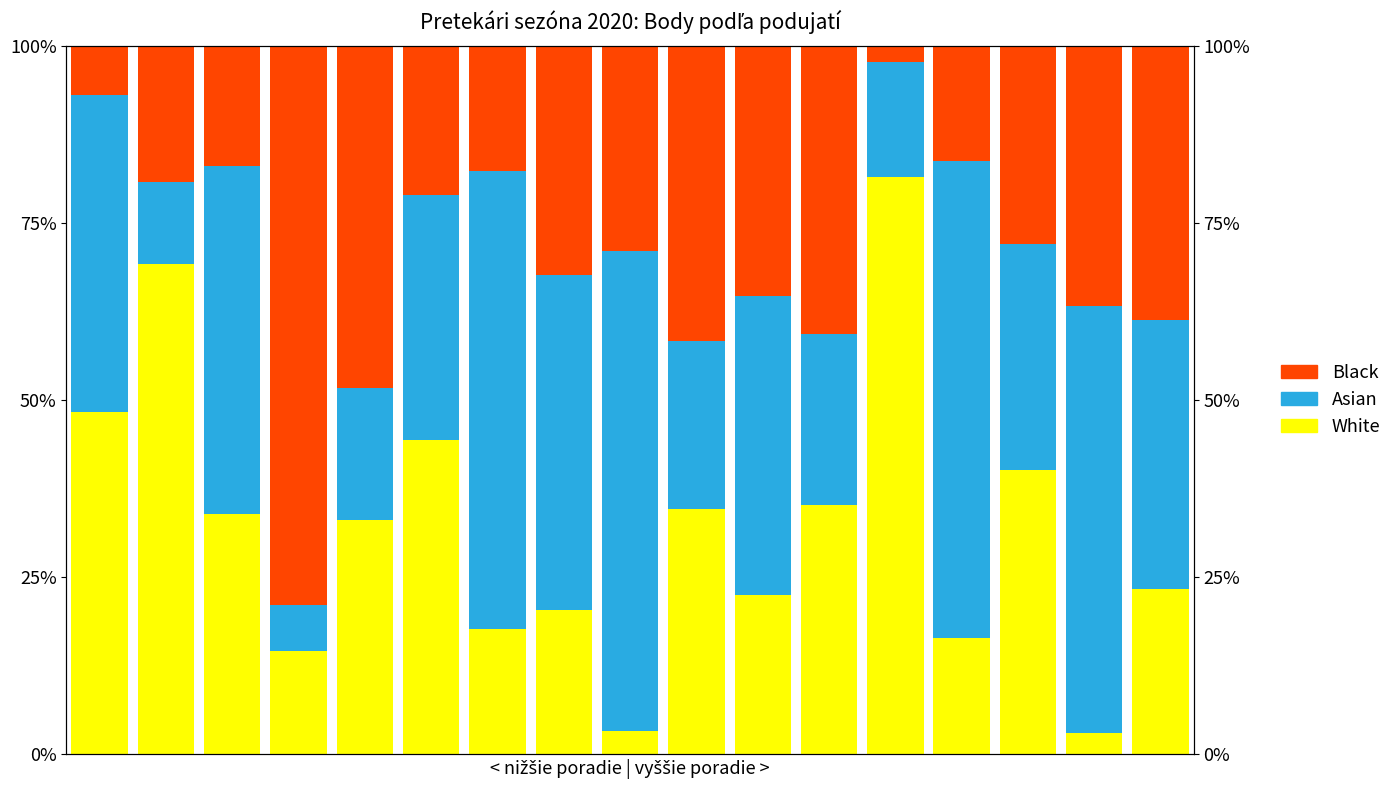

What is the value of the White bar at the 16th from the left?

2.9